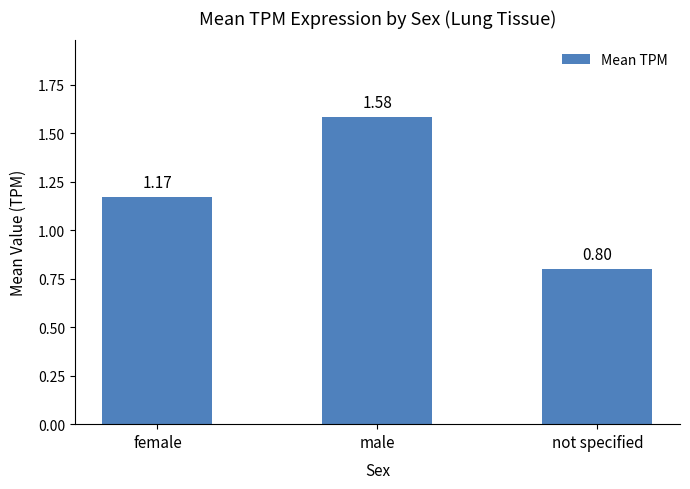

What is the change in value from female to male?

+0.4